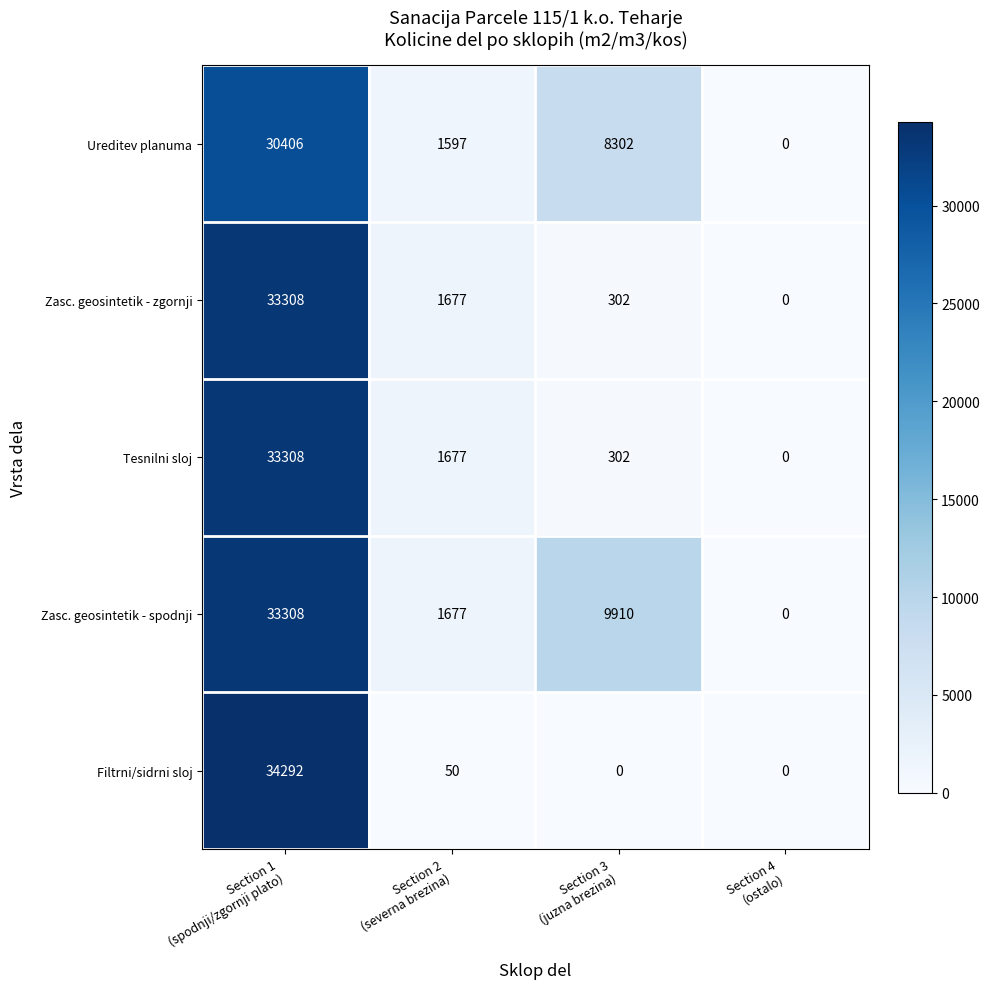

What is the greatest value displayed?

34292